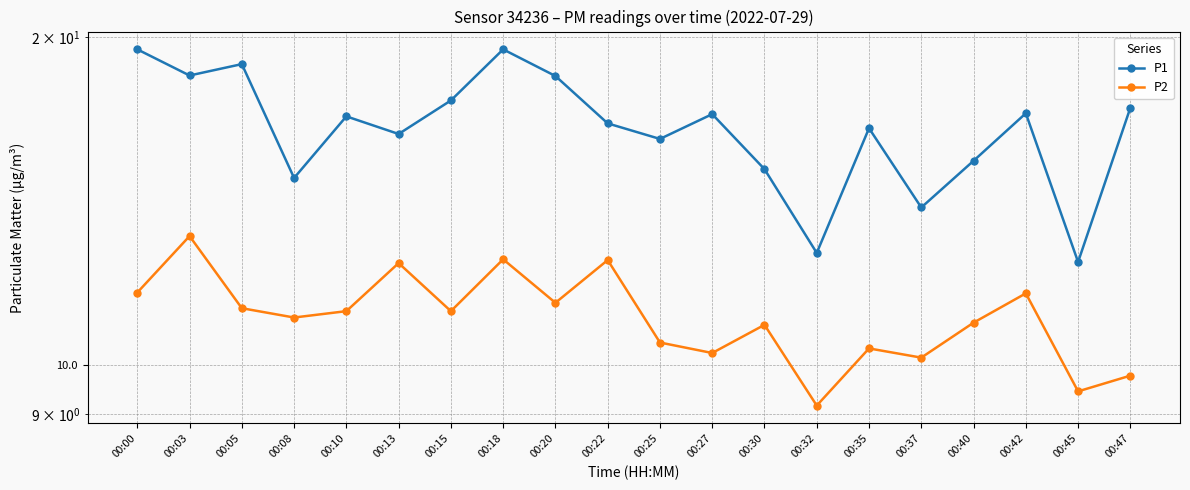

What is the average value of the P2 series?

11.1